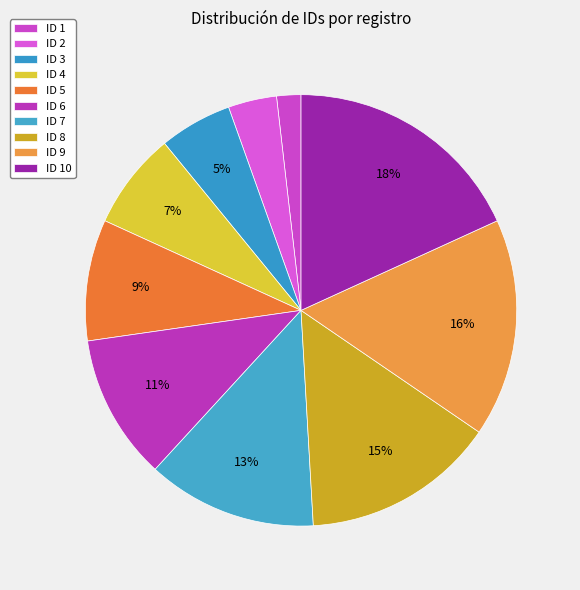

To the nearest percent, what is the combined percentage of ID 9 and ID 7?

29%